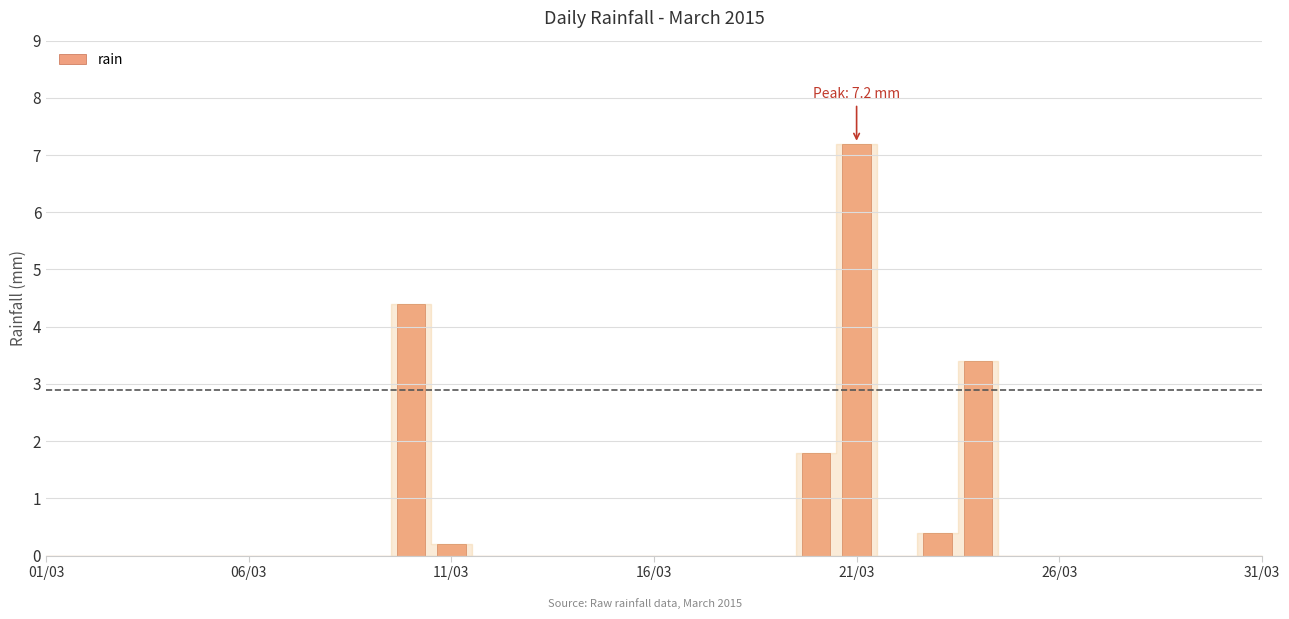

Reading left to right, what are all the values shown in this chart?

0.0	0.0	0.0	0.0	0.0	0.0	0.0	0.0	0.0	4.4	0.2	0.0	0.0	0.0	0.0	0.0	0.0	0.0	0.0	1.8	7.2	0.0	0.4	3.4	0.0	0.0	0.0	0.0	0.0	0.0	0.0